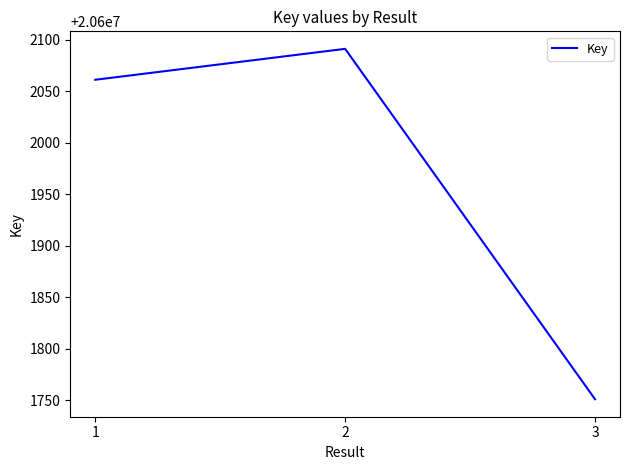

What is the approximate value at 1?

20602061